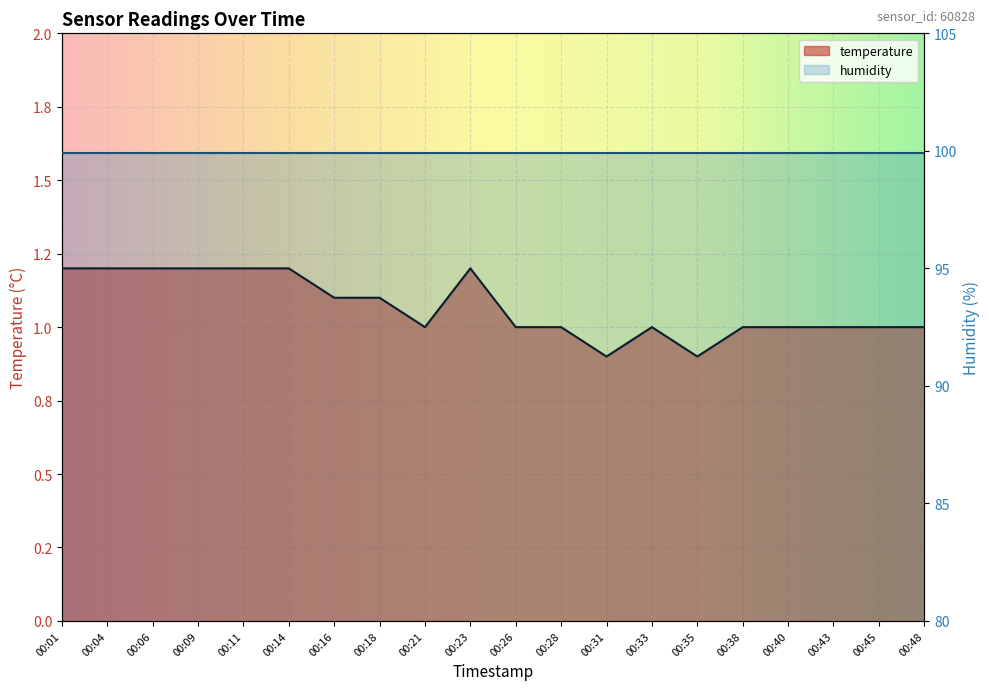

Which has a higher value, 00:01 or 00:40?

00:01